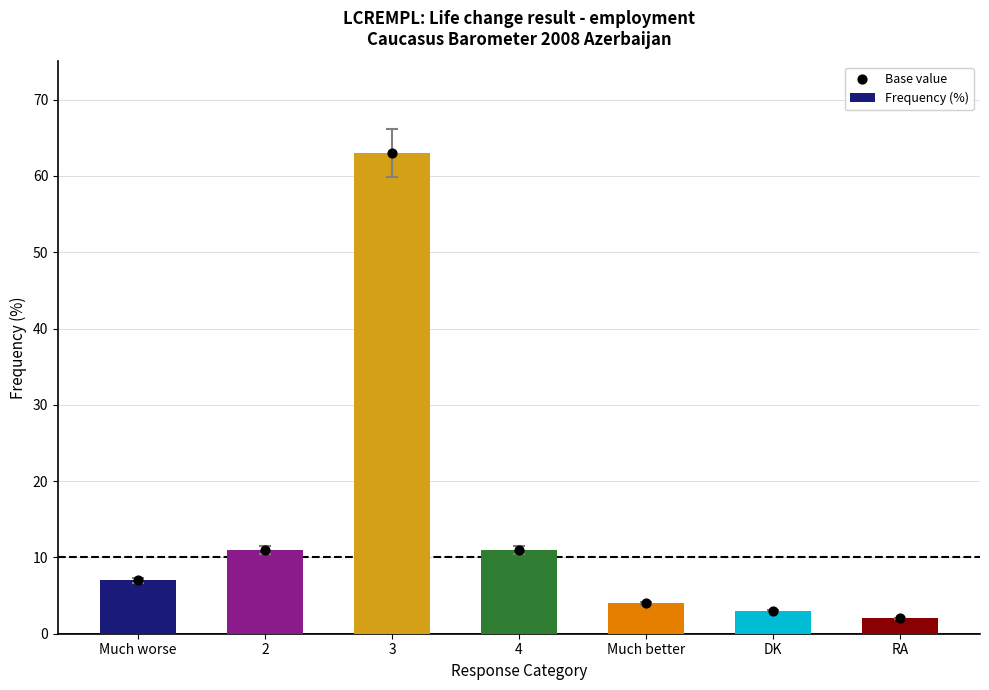

Which series has the largest total across all categories?

Frequency (%)